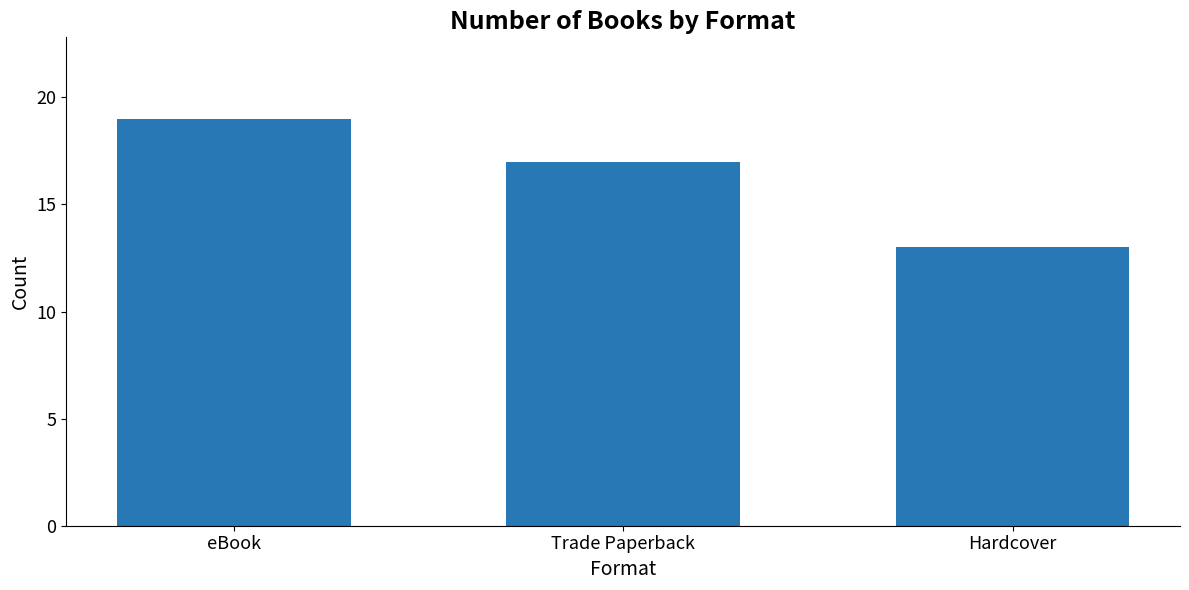

At which label does the data first exceed 17?

eBook